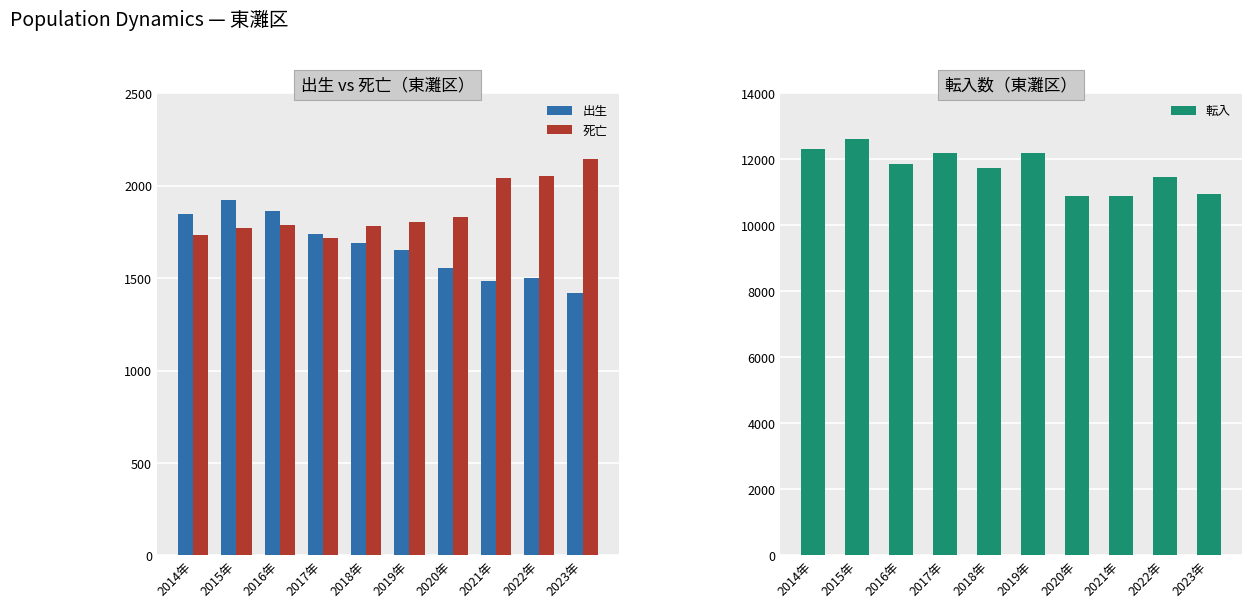

What is the difference between the highest and lowest values at 2018年?

10042